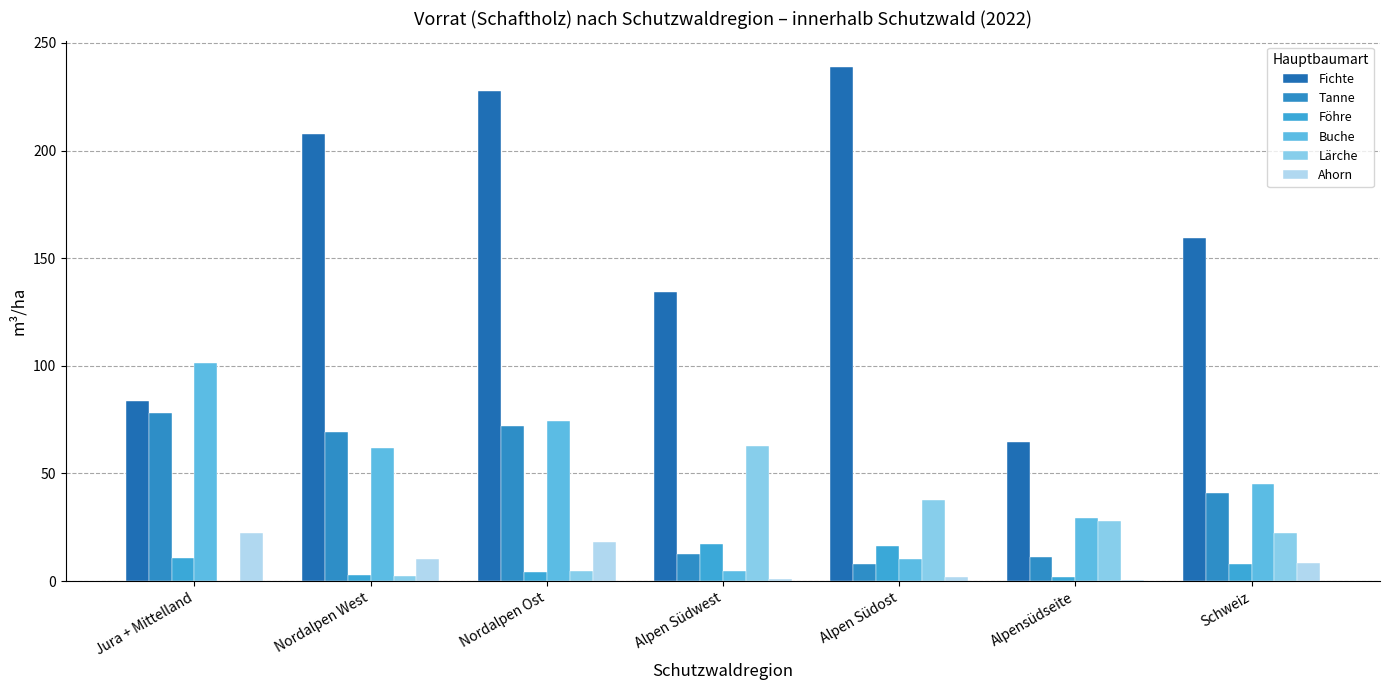

Where is Föhre nearest to the value 9?

Schweiz